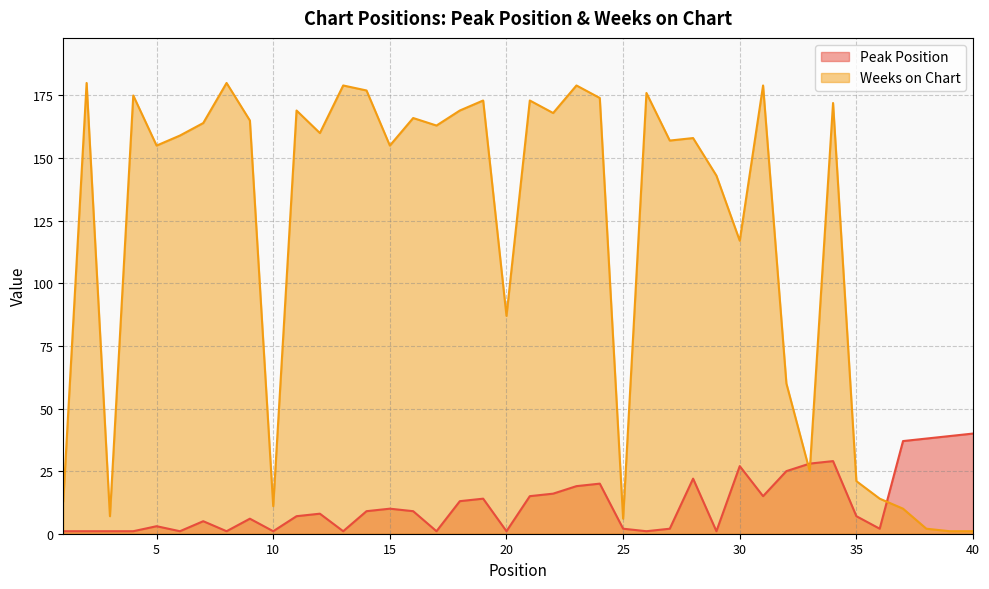

Which series has the widest spread of values?

Weeks on Chart